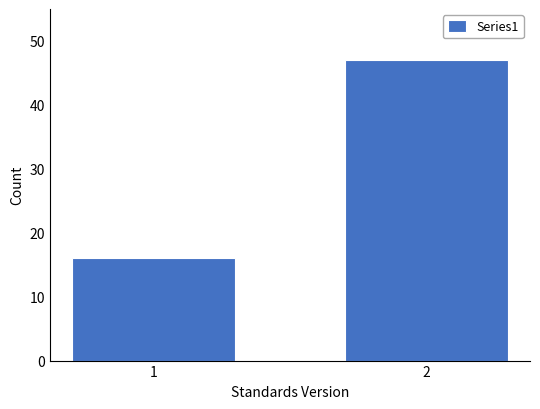

Reading left to right, extract all data points from this chart.

16	47